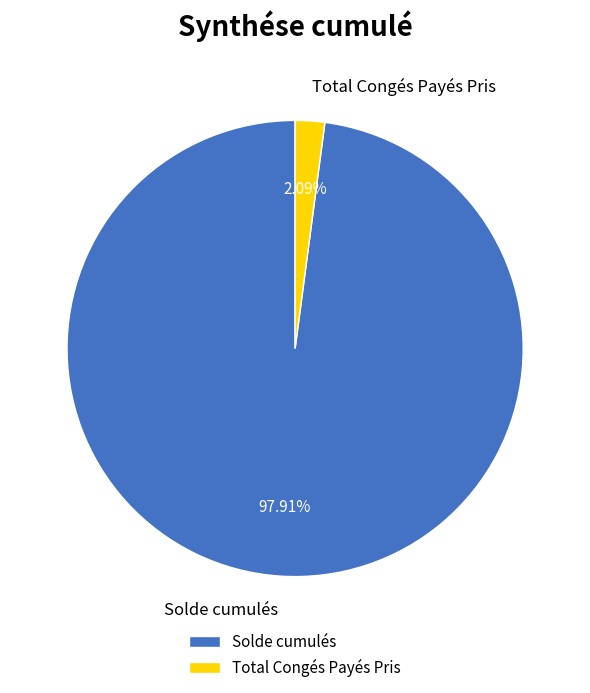

Which slice represents more than half of the pie?

Solde cumulés